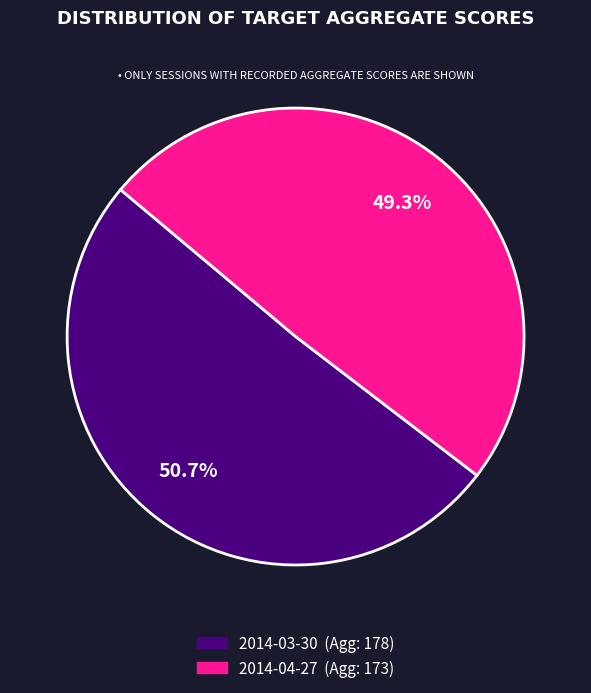

What is the majority slice?

2014-03-30